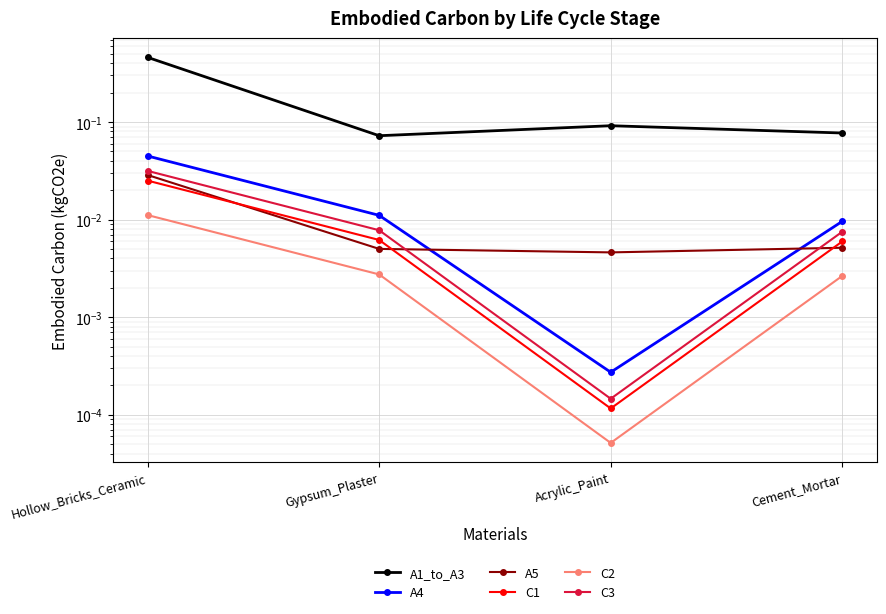

How many intersections are there between A5 and A4?

2